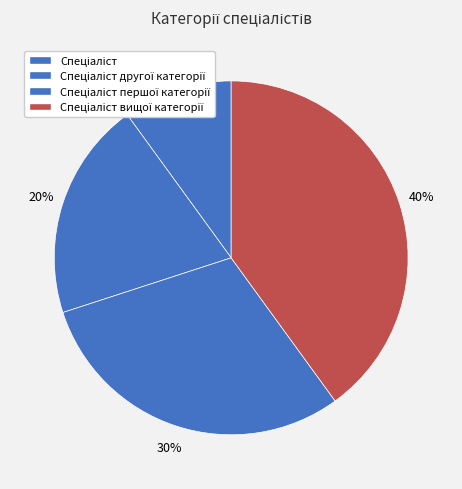

Rank the categories by value from highest to lowest.

Спеціаліст вищої категорії, Спеціаліст першої категорії, Спеціаліст другої категорії, Спеціаліст